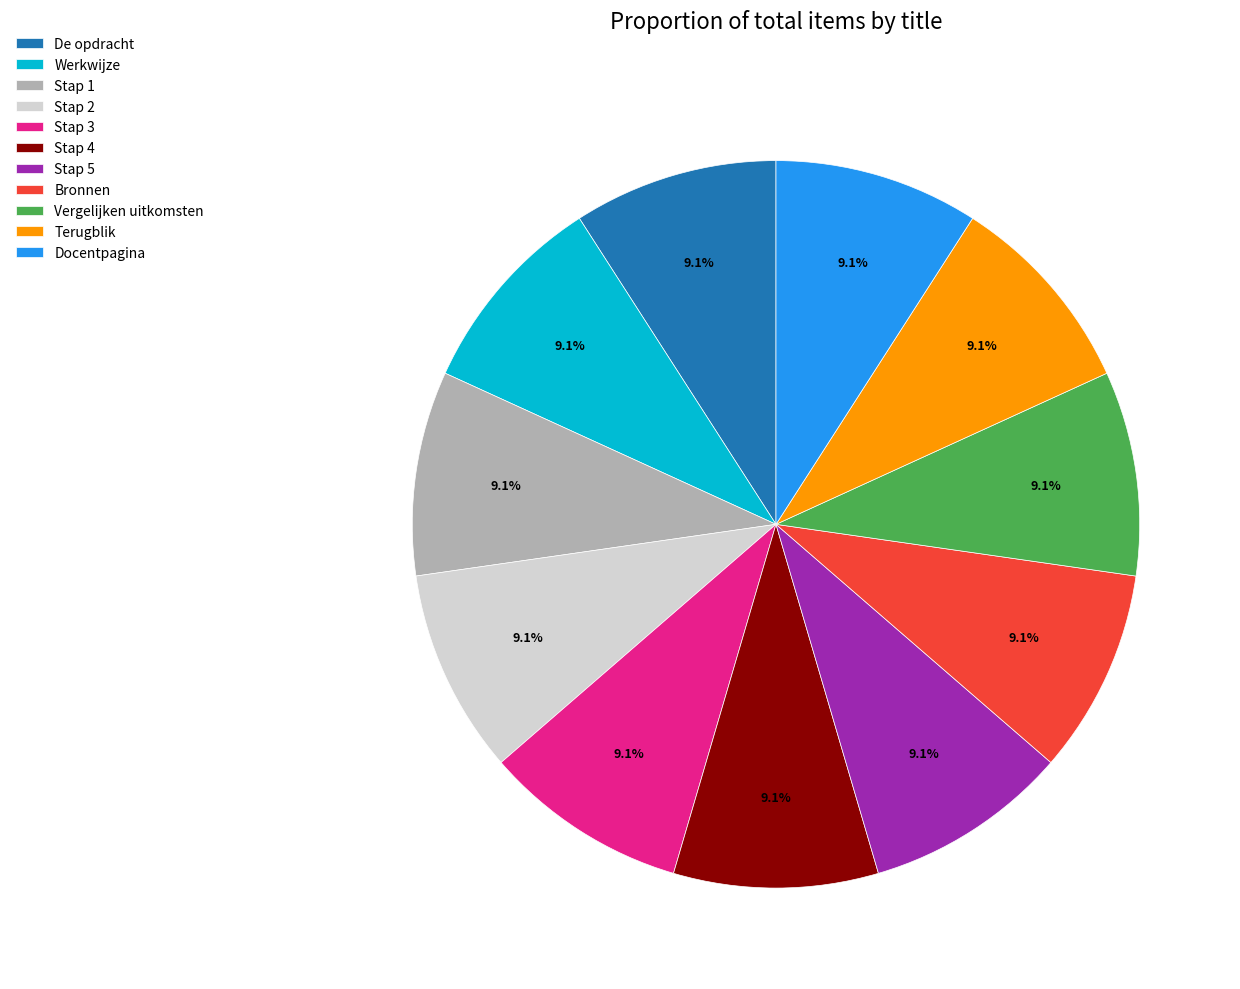

What percentage do Bronnen and Stap 4 together represent?

18.2%